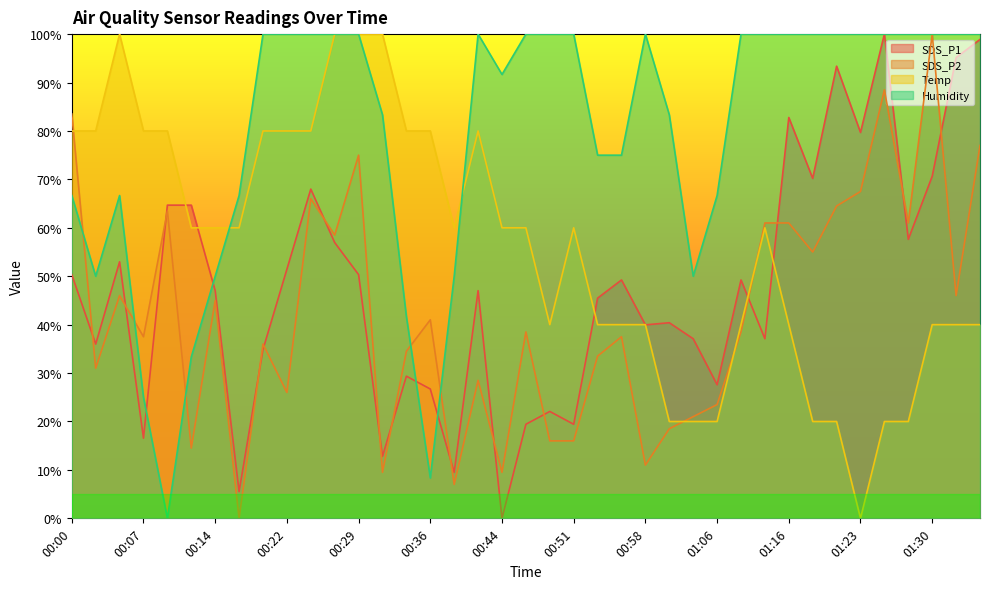

What is the label of the 25th point from the right?

00:34